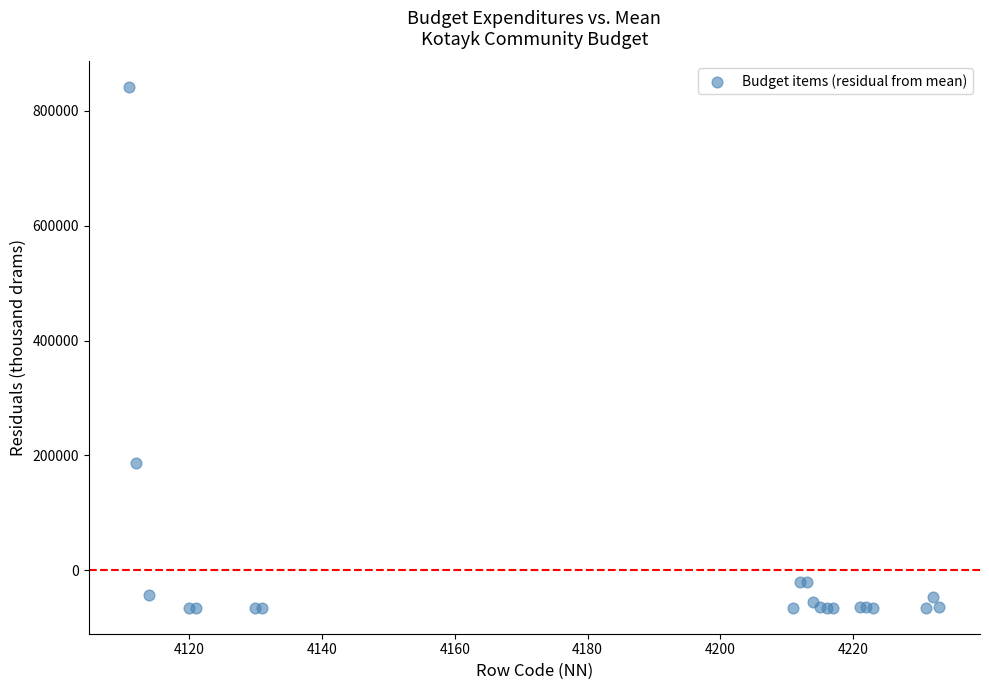

What Y value in the scatter plot is closest to 387775?

186275